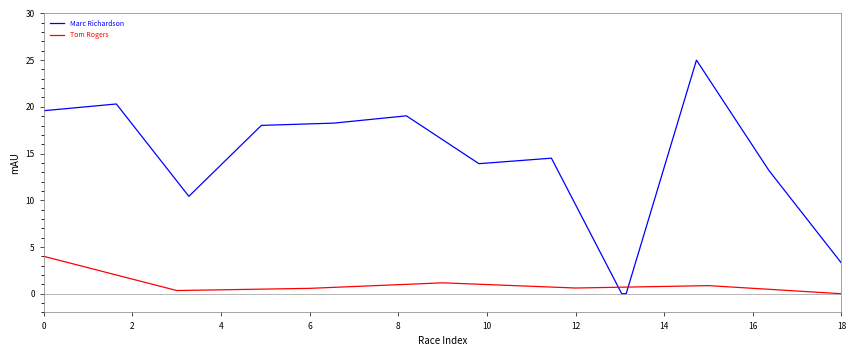

The chart shows a value of 1.2 at 8. True or false?

False